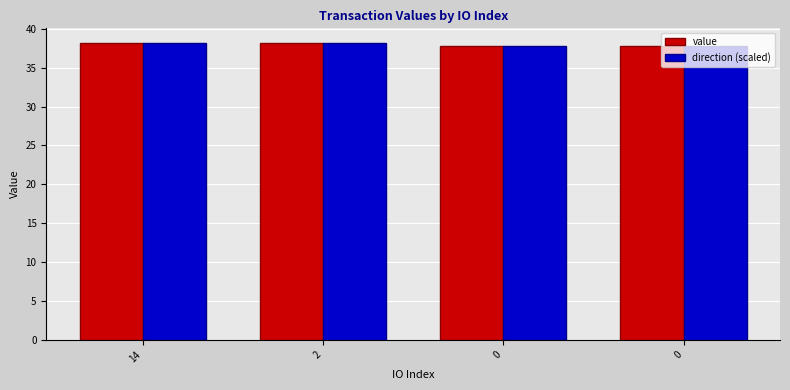

What is the total value across all series at 2?

76.3